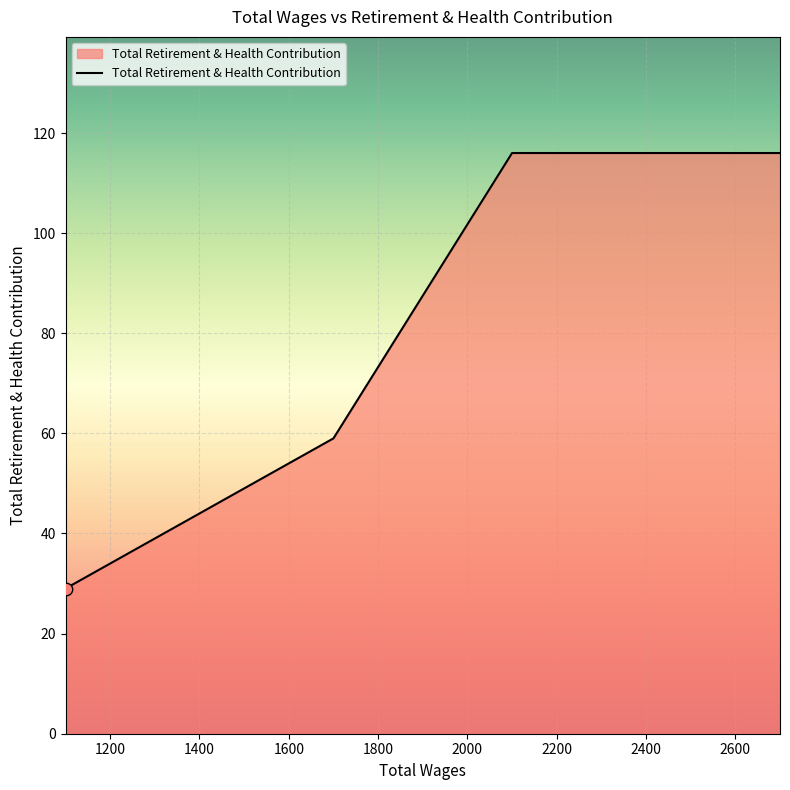

What is the ratio of the value at 1100.0 to the value at 2100.0?

0.2